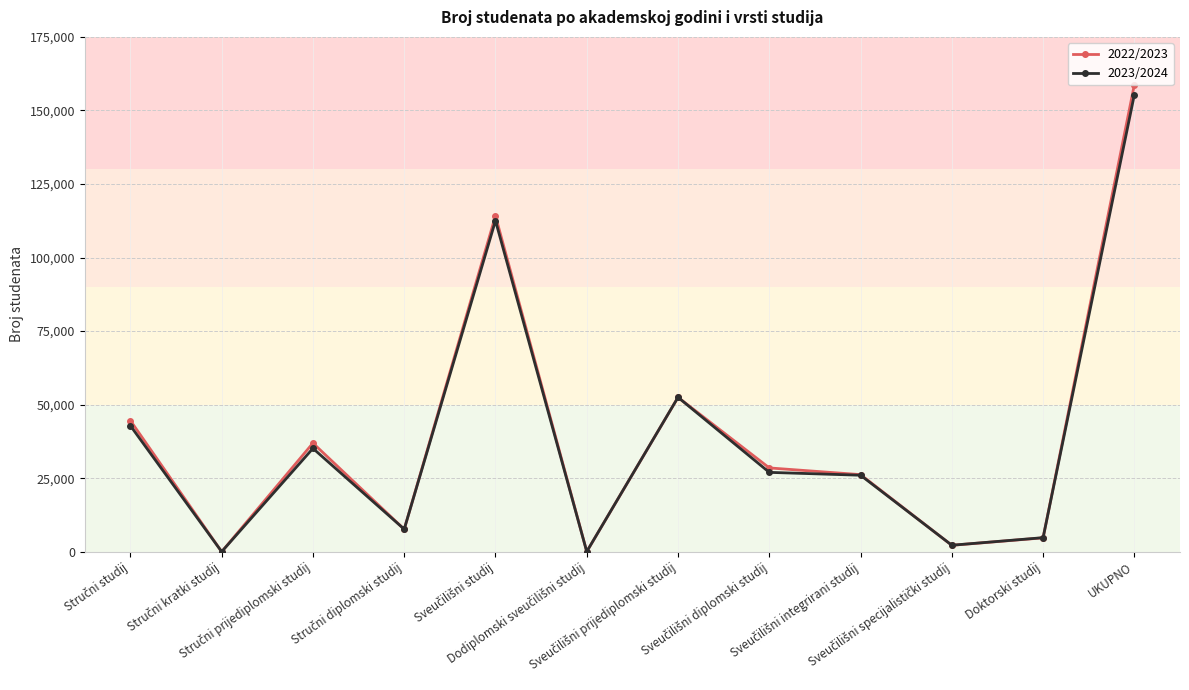

At which category is the sum across all series the highest?

UKUPNO